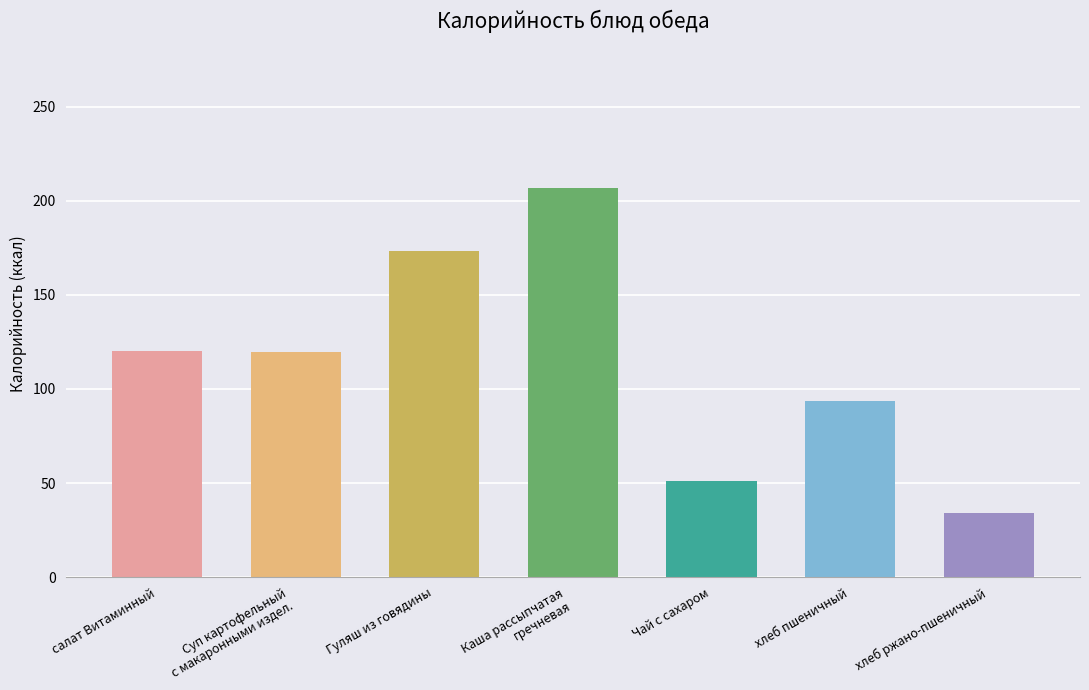

The value at Суп картофельный
с макаронными издел. is 28.3. True or false?

False